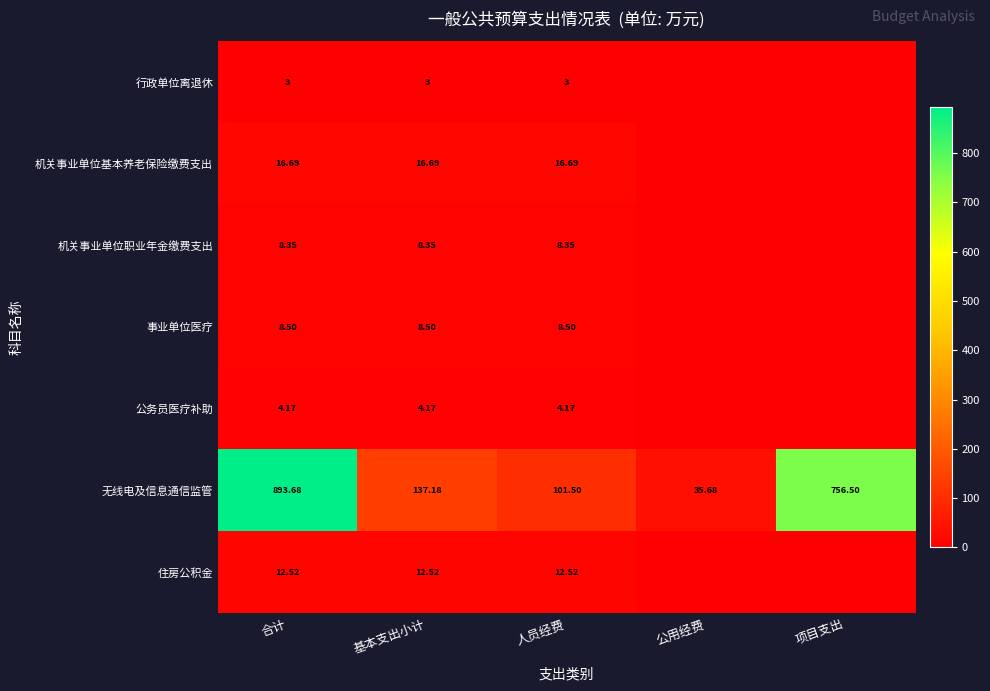

At how many categories does at least one series exceed 359?

2